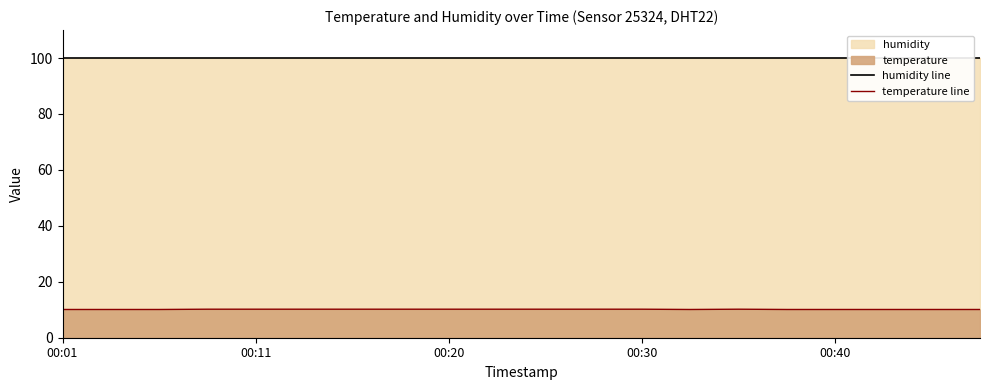

Which category has the highest value in the humidity line series?

00:01